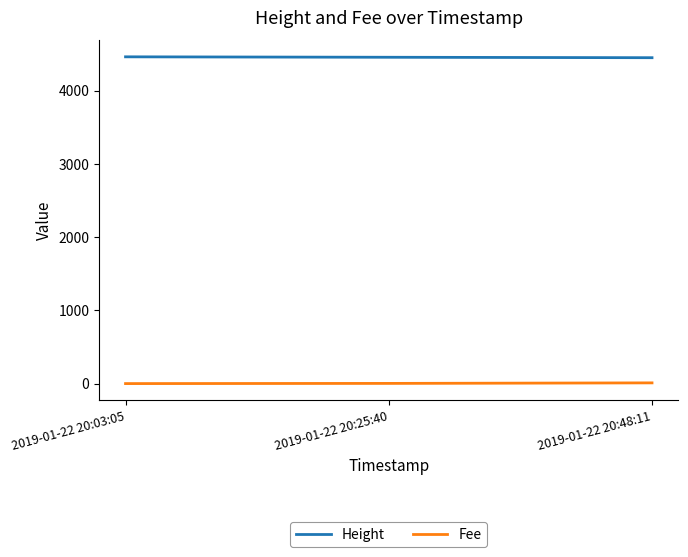

What position from the right is 2019-01-22 20:48:11?

1